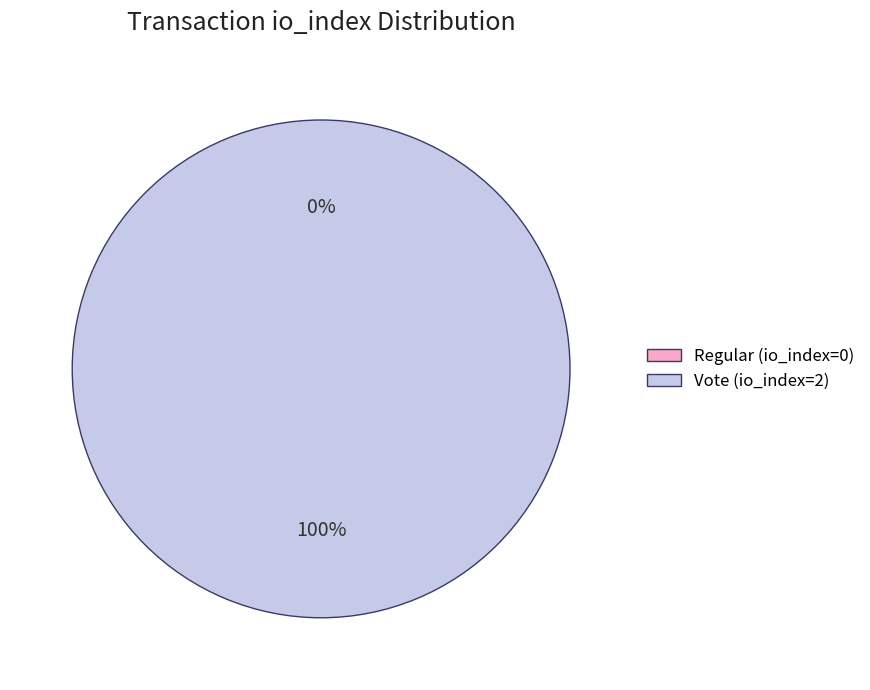

The Vote (io_index=2) slice represents 99% of the pie. True or false?

False